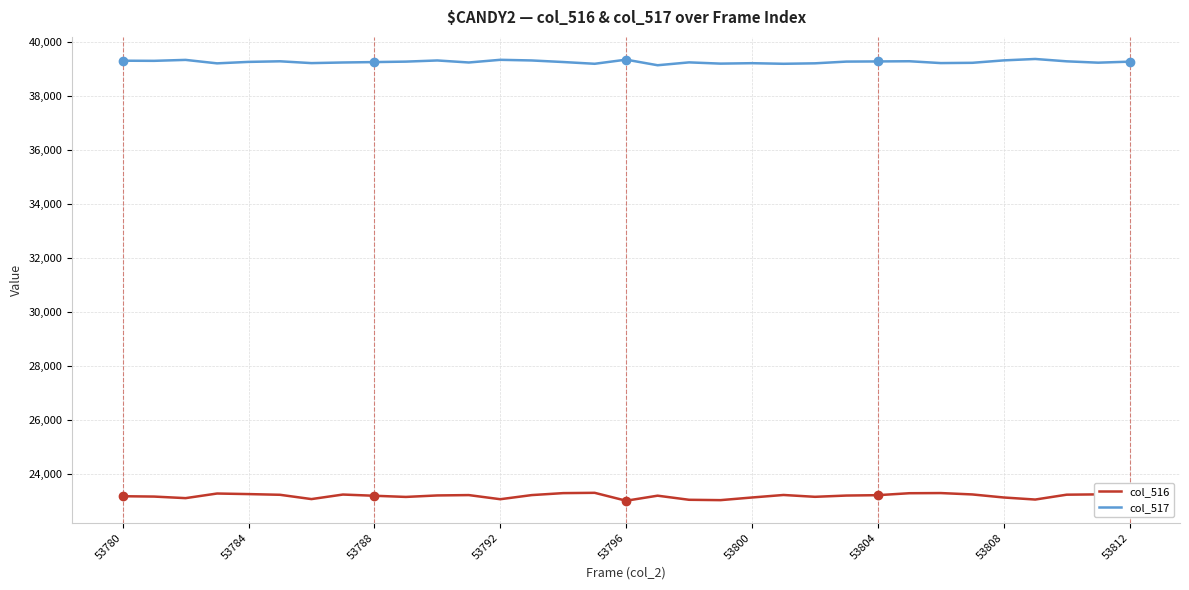

True or false: col_517 and col_516 intersect in this chart.

False